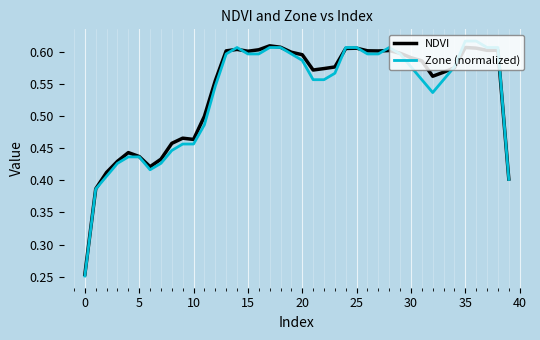

How many lines are shown in the chart?

2